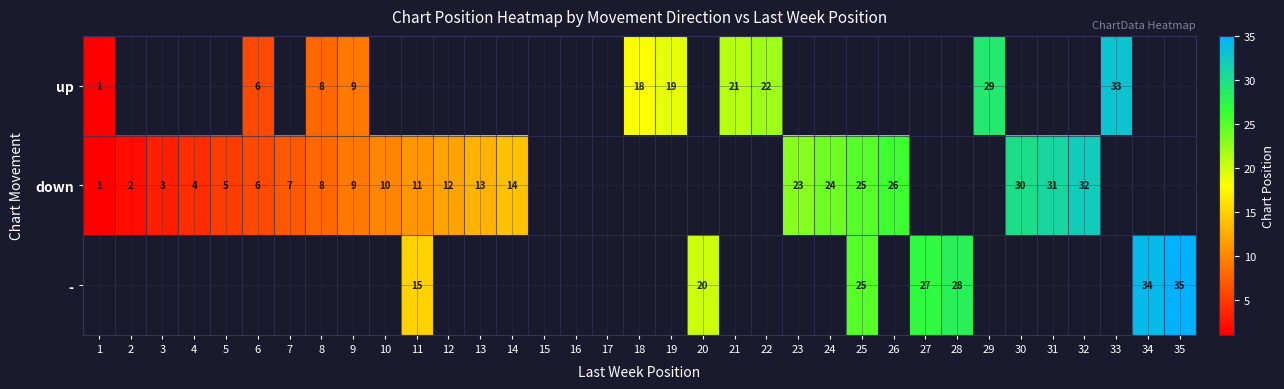

What is the lowest value of the down series?

1.0